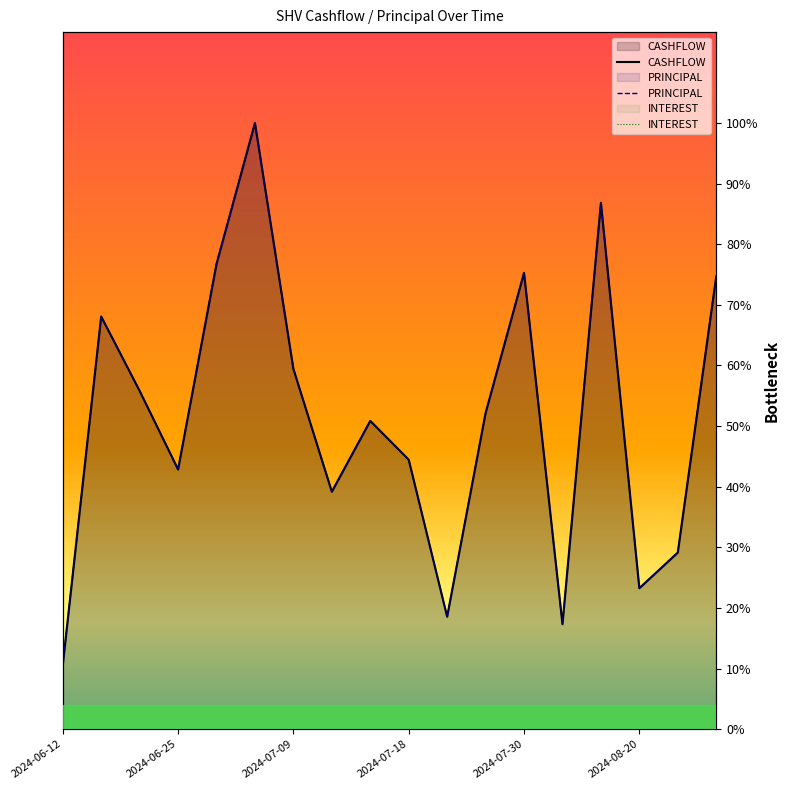

True or false: INTEREST and PRINCIPAL intersect in this chart.

False